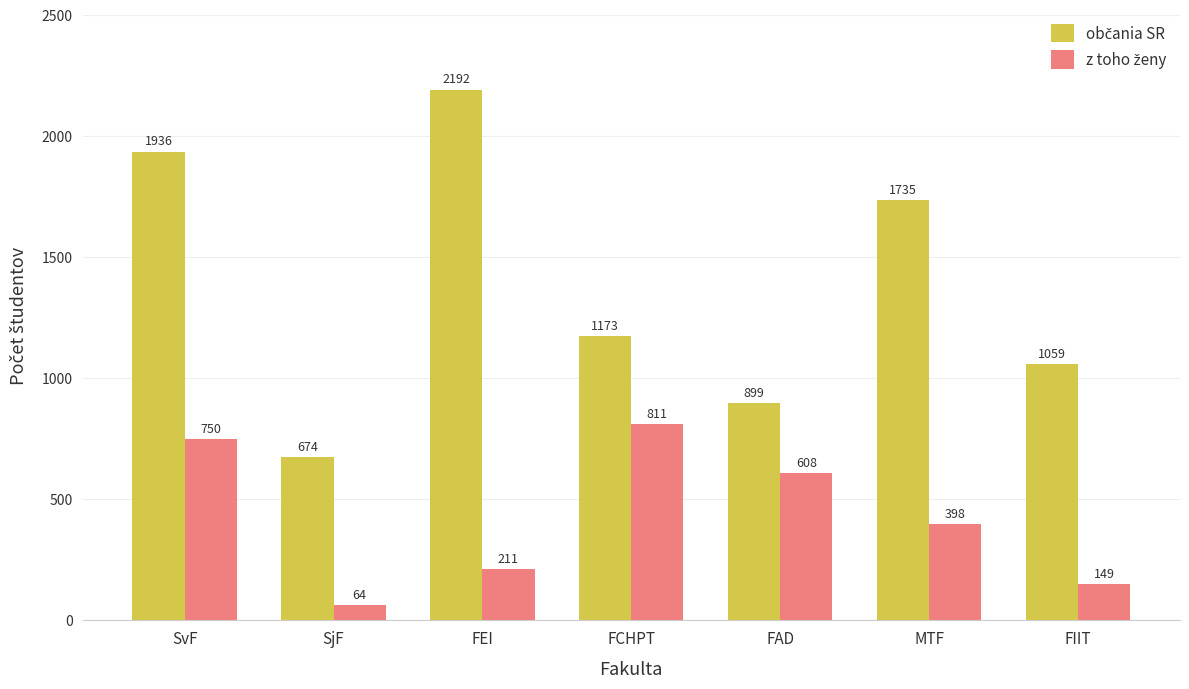

What is the maximum value shown in the chart?

2192